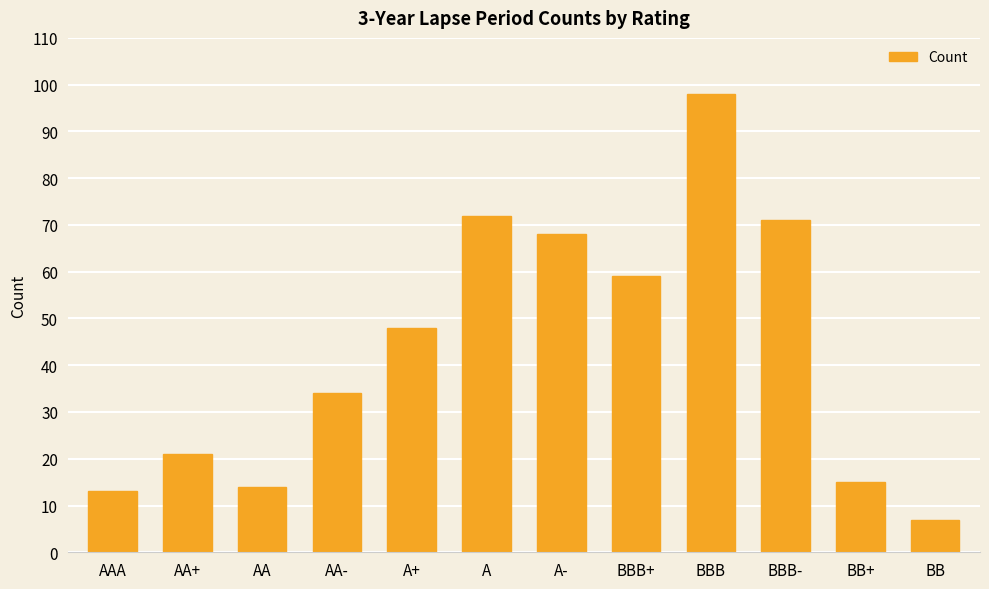

What is the value of the 3rd bar from the left?

14